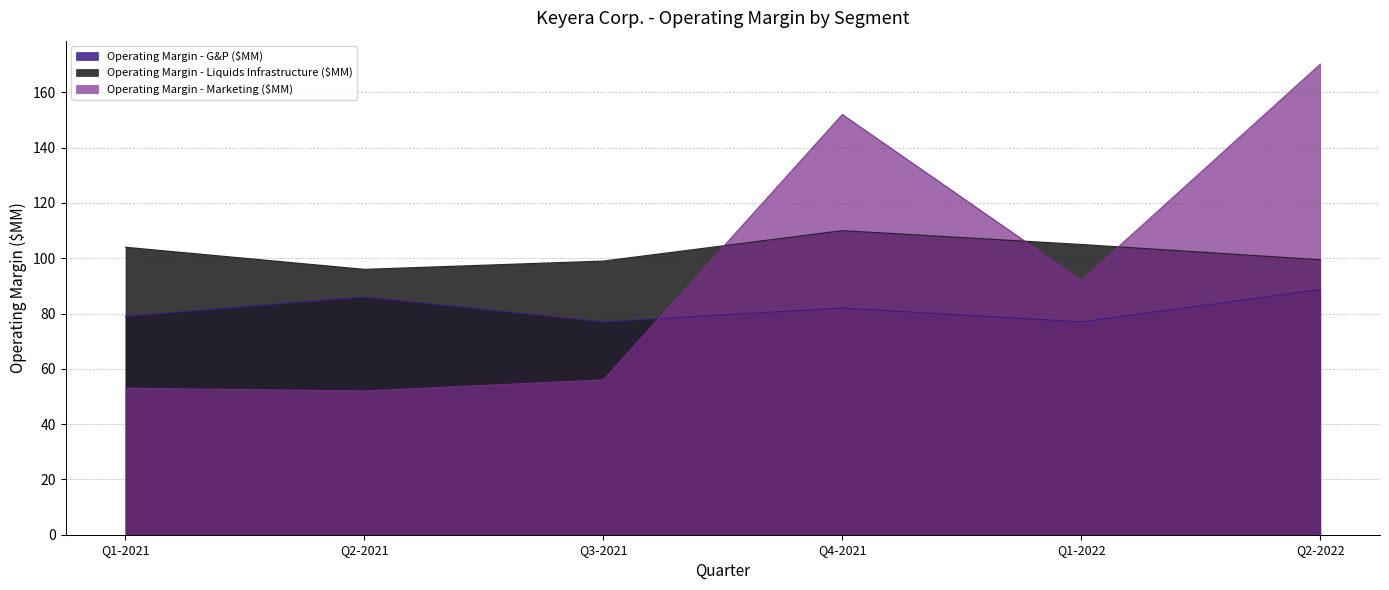

Reading left to right, extract all data points from this chart.

Operating Margin - G&P ($MM): Q1-2021=79.0	Q2-2021=86.0	Q3-2021=77.0	Q4-2021=82.0	Q1-2022=77.0	Q2-2022=88.7
Operating Margin - Liquids Infrastructure ($MM): Q1-2021=104.0	Q2-2021=96.0	Q3-2021=99.0	Q4-2021=110.0	Q1-2022=105.0	Q2-2022=99.5
Operating Margin - Marketing ($MM): Q1-2021=53.0	Q2-2021=52.0	Q3-2021=56.0	Q4-2021=152.0	Q1-2022=92.0	Q2-2022=170.2